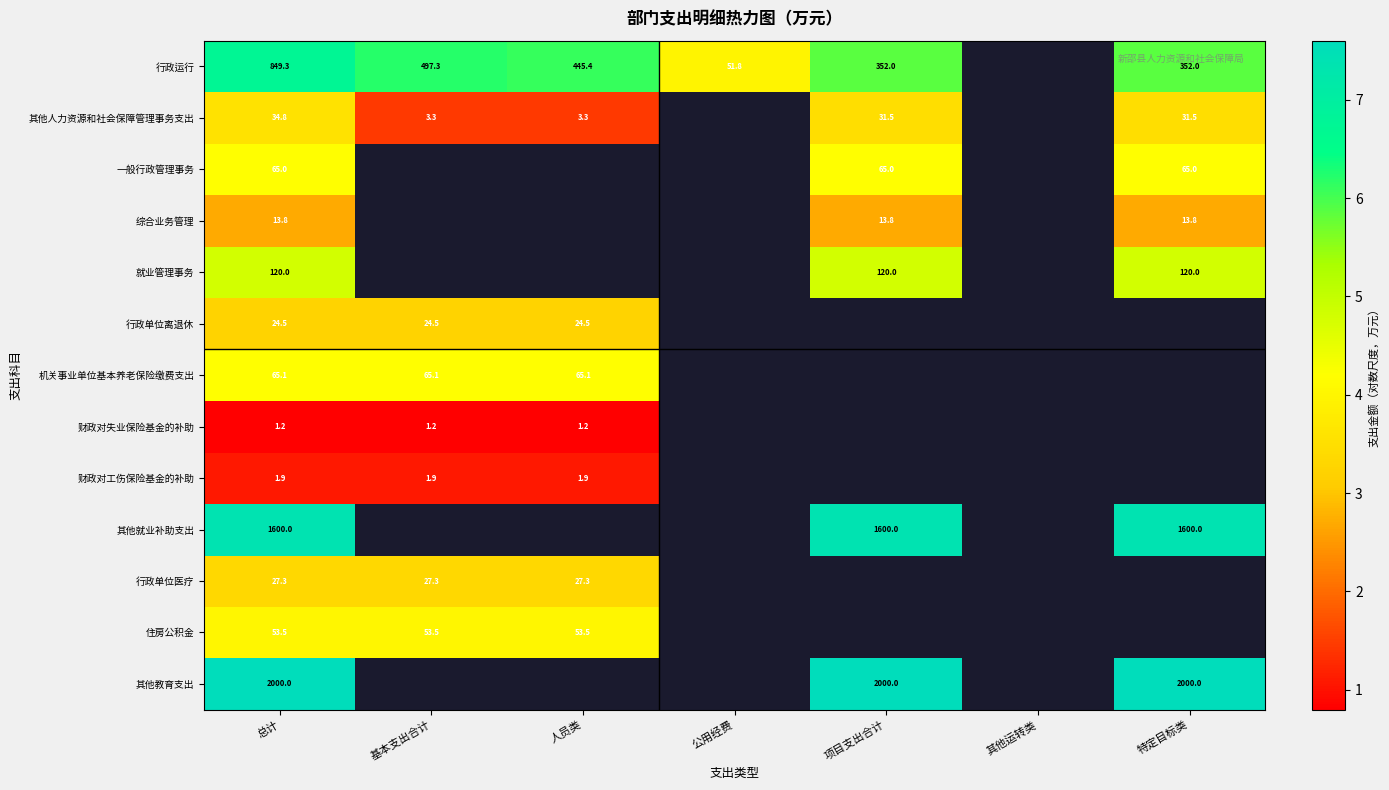

At which category does the chart reach its minimum across all series?

总计